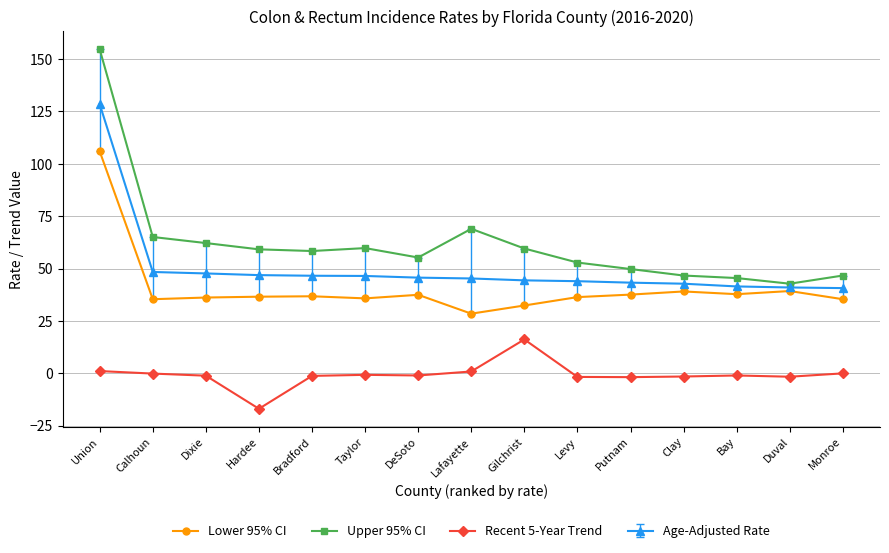

True or false: Recent 5-Year Trend has more than 0 points higher than both neighbors.

True